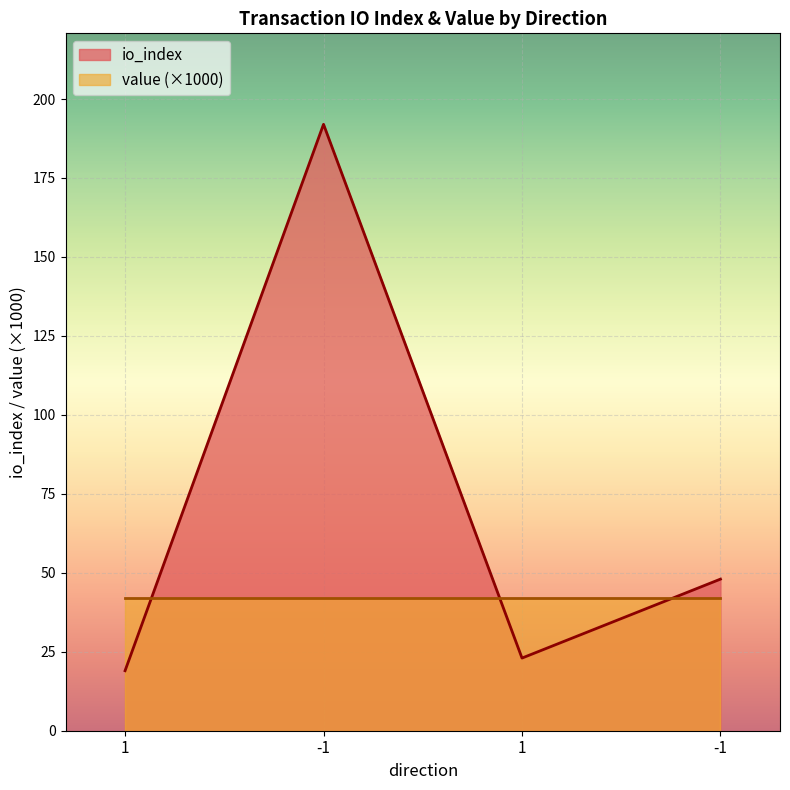

Between -1 and 1, which is larger?

-1